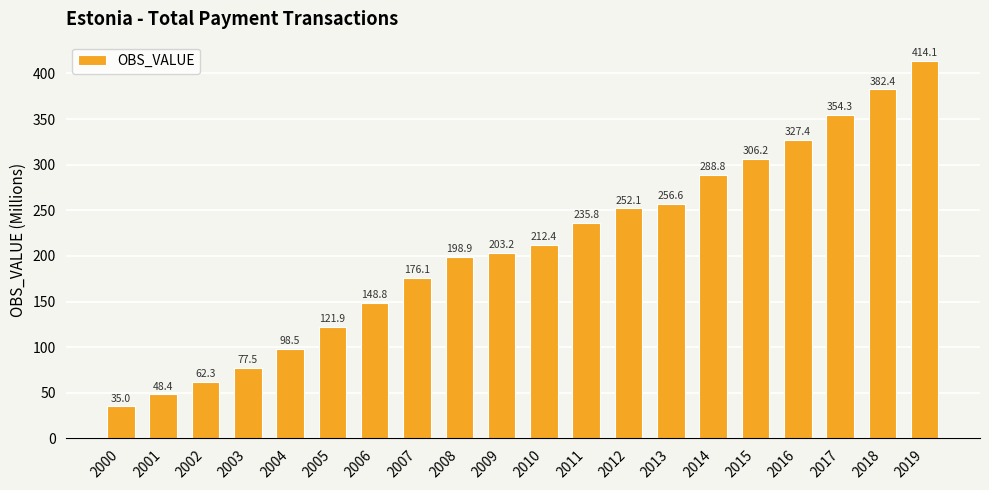

List the labels in order of value, smallest first.

2000, 2001, 2002, 2003, 2004, 2005, 2006, 2007, 2008, 2009, 2010, 2011, 2012, 2013, 2014, 2015, 2016, 2017, 2018, 2019